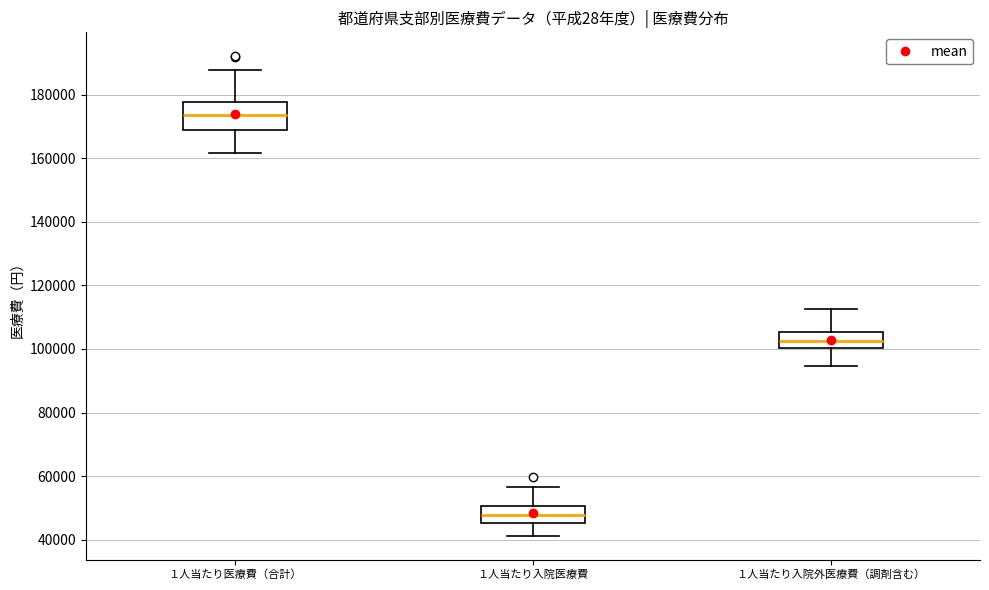

Which box has the highest median line?

１人当たり医療費（合計）